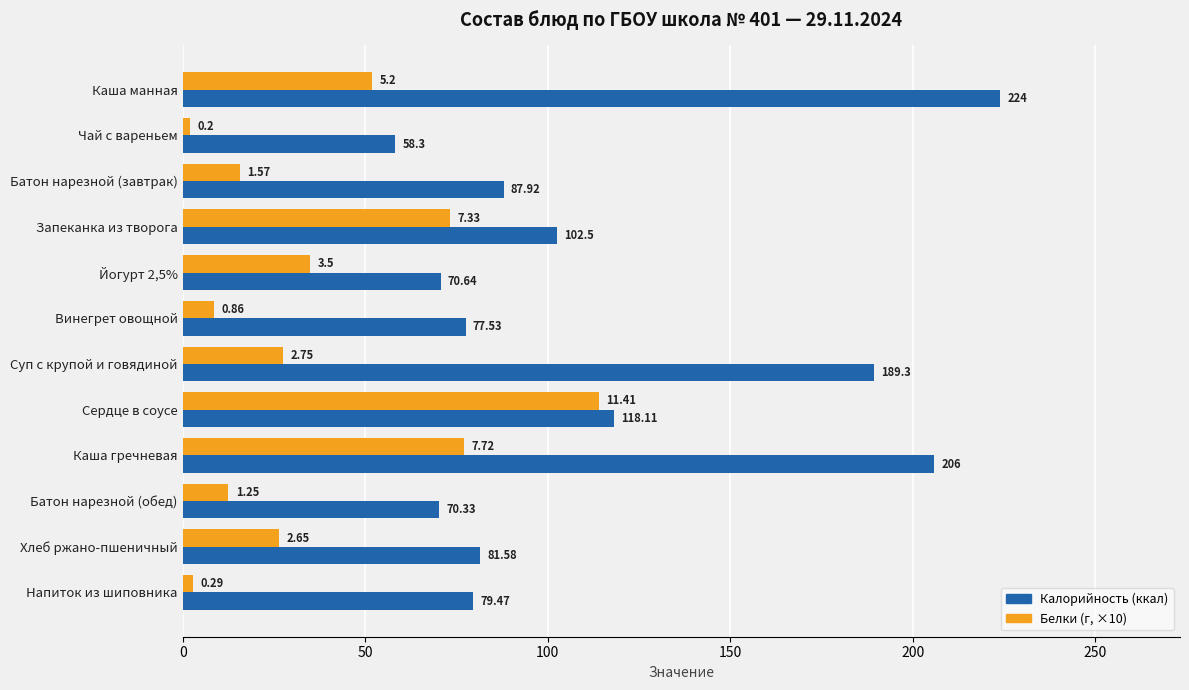

What is the spread (max minus min) of values at Напиток из шиповника?

76.6